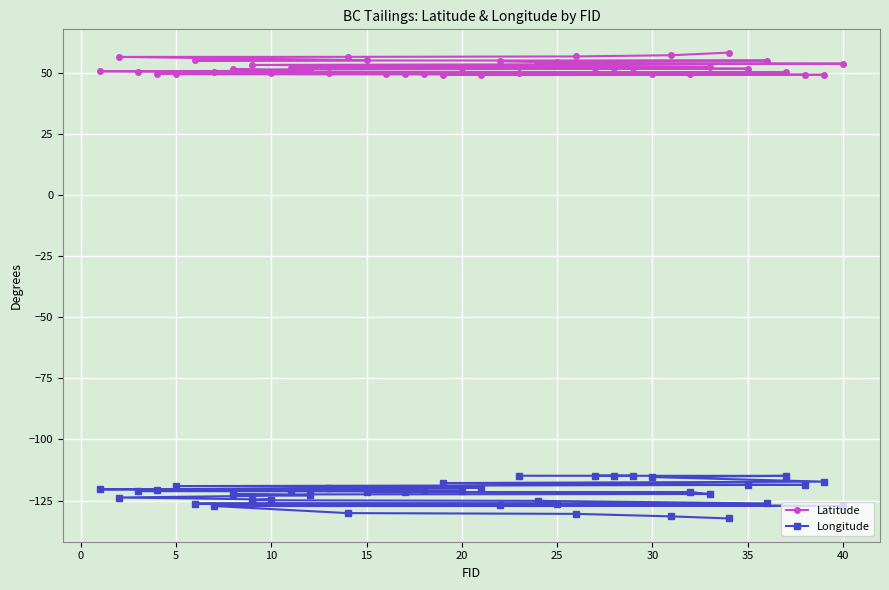

True or false: Latitude and Longitude cross at least once.

False